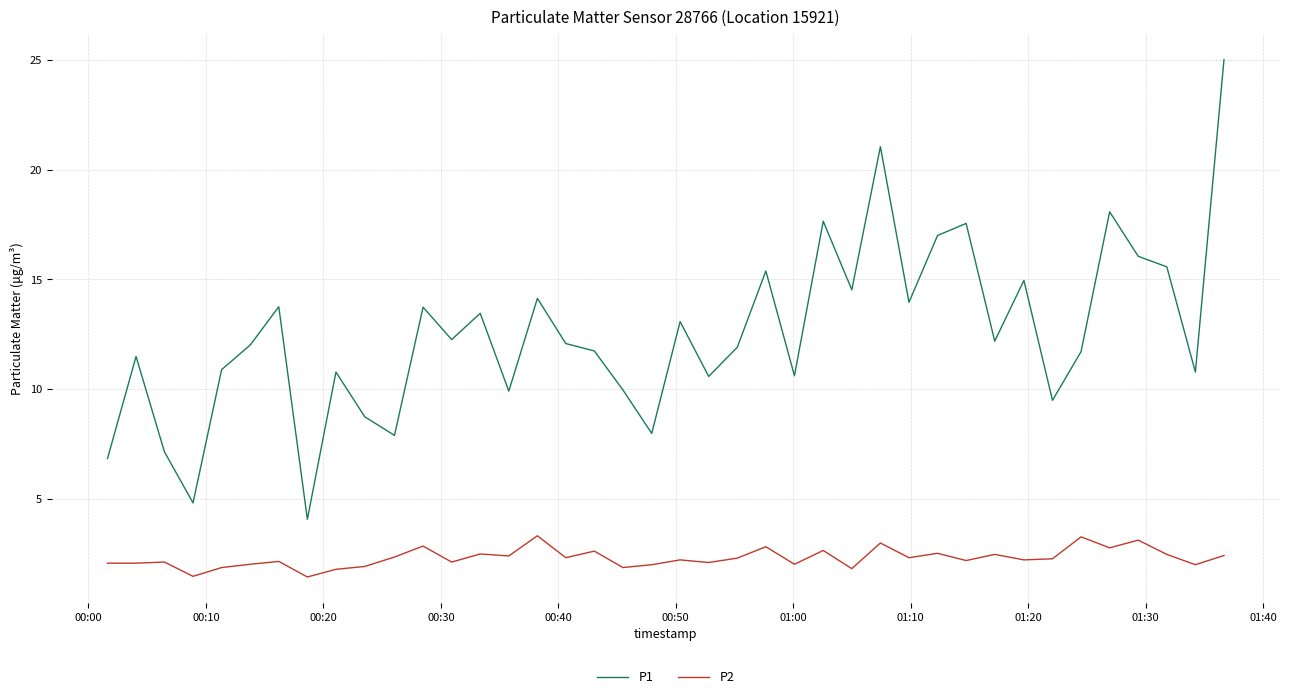

What is the greatest value displayed?

25.0